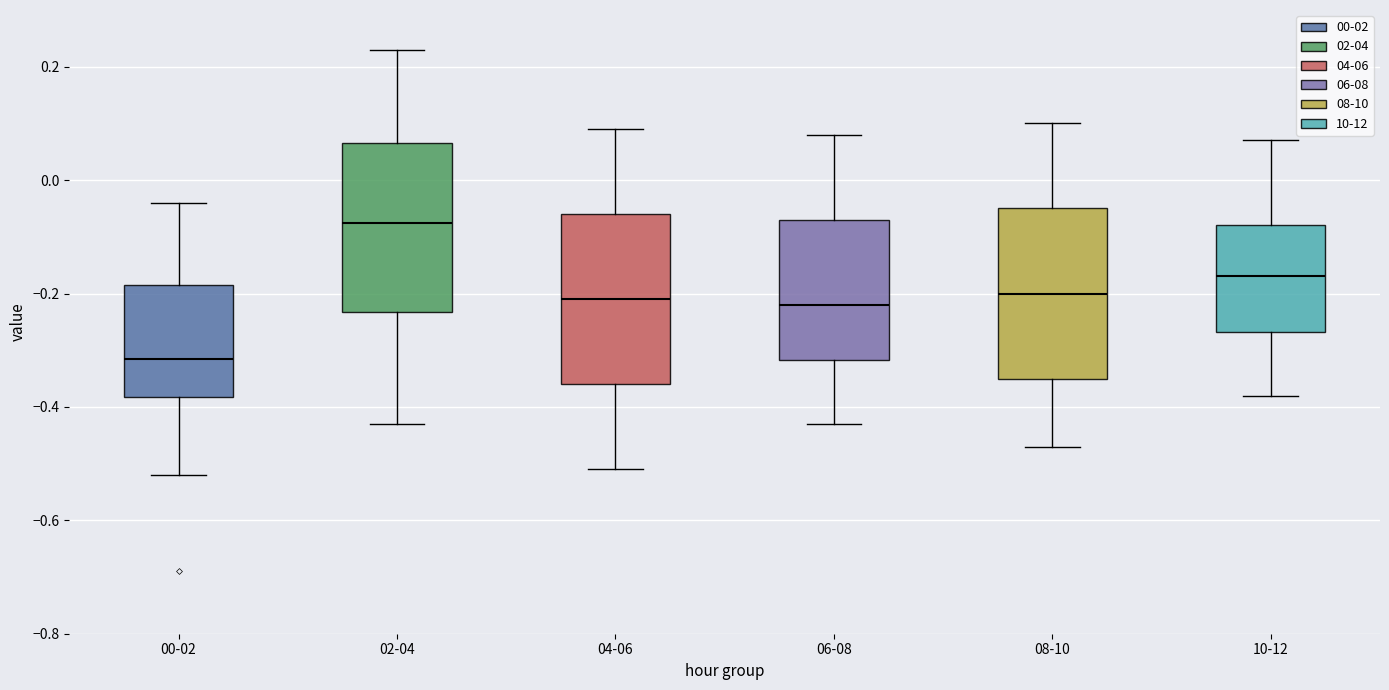

Reading left to right, transcribe this box plot: for each box, give where its median line is, the range the box spans, and where its two whiskers end, as read against the y-axis. The values are not printed on the chart, so give them approximately, as read against the axis.

00-02: median -0.32, box -0.38 to -0.18, whiskers -0.52 to -0.04
02-04: median -0.08, box -0.24 to 0.06, whiskers -0.42 to 0.24
04-06: median -0.20, box -0.36 to -0.06, whiskers -0.50 to 0.10
06-08: median -0.22, box -0.32 to -0.06, whiskers -0.42 to 0.08
08-10: median -0.20, box -0.34 to -0.04, whiskers -0.46 to 0.10
10-12: median -0.16, box -0.26 to -0.08, whiskers -0.38 to 0.08